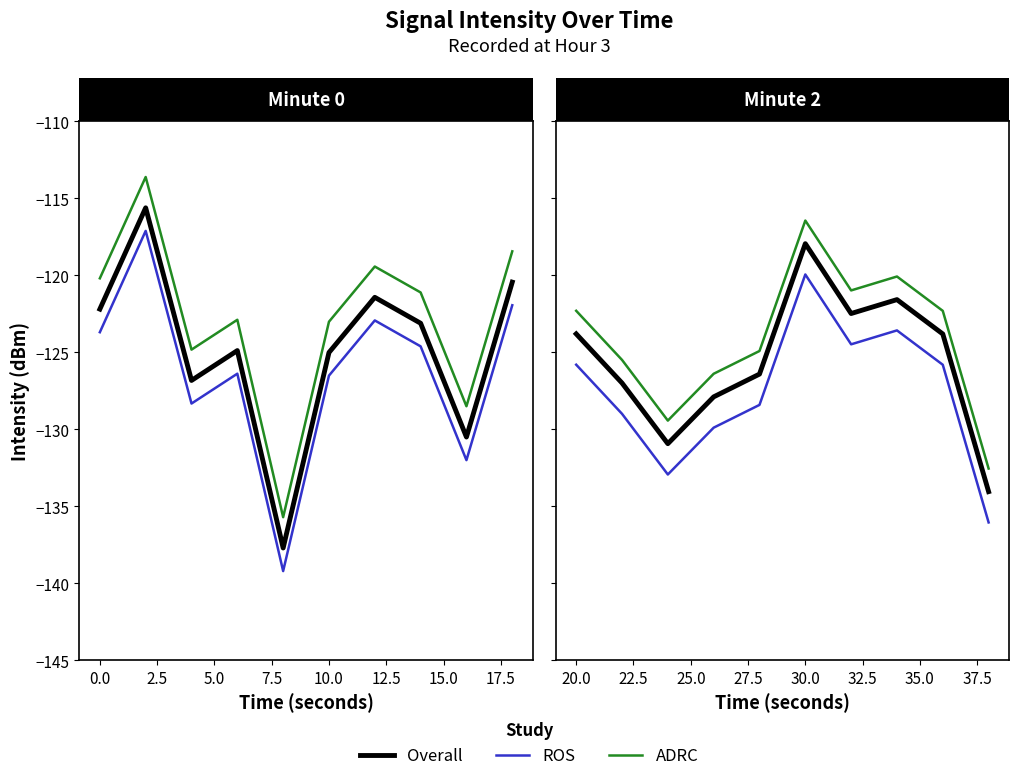

List the series in order of their overall mean, highest first.

ADRC, Overall, ROS